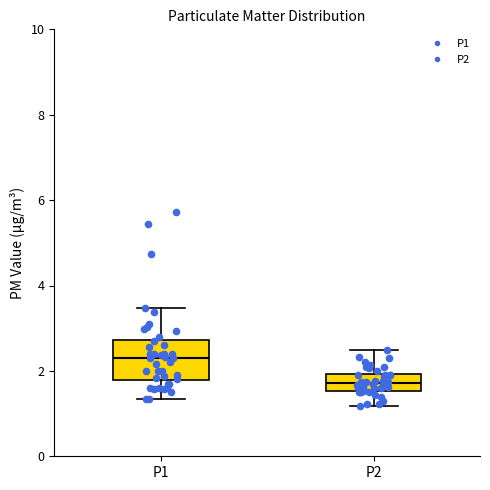

Comparing the boxes themselves (not the whiskers), which one is the tallest?

P1